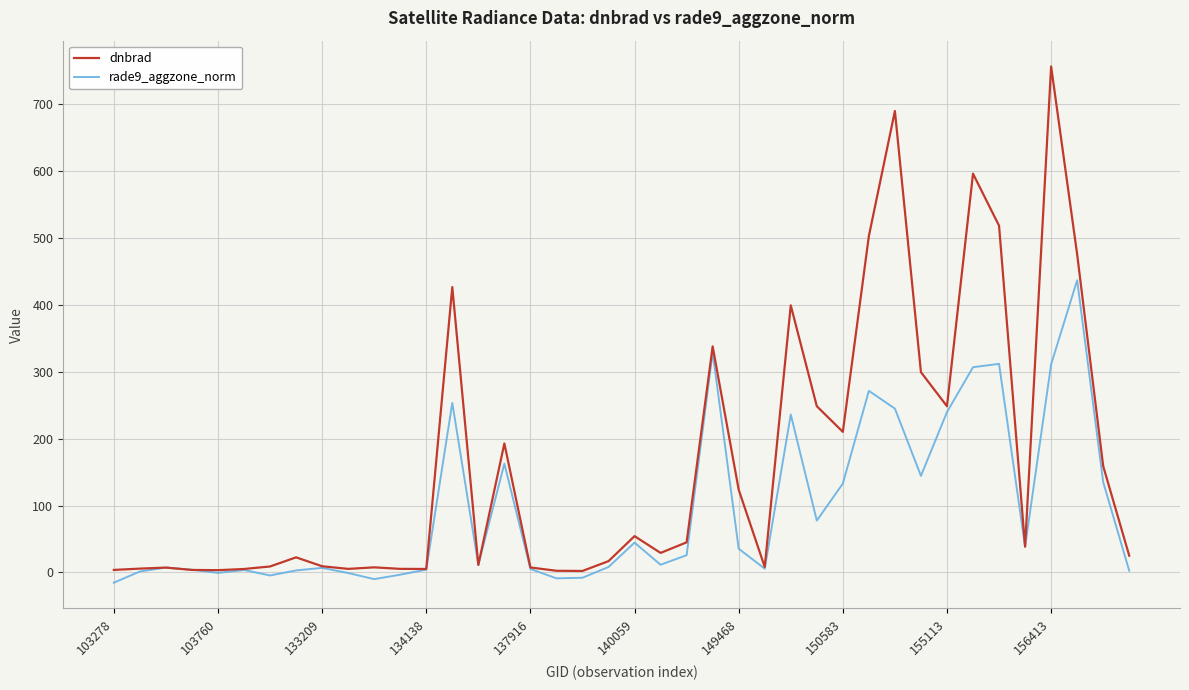

What is the maximum value for rade9_aggzone_norm?

437.1